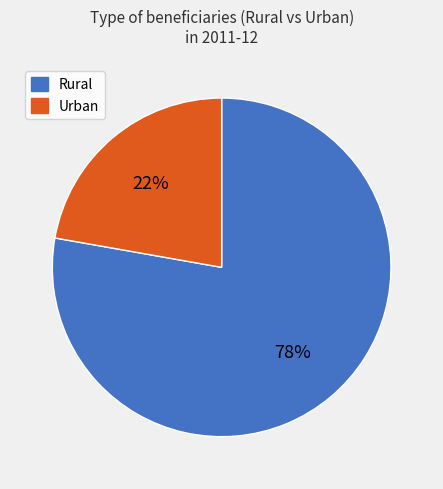

How many slices are in this pie chart?

2